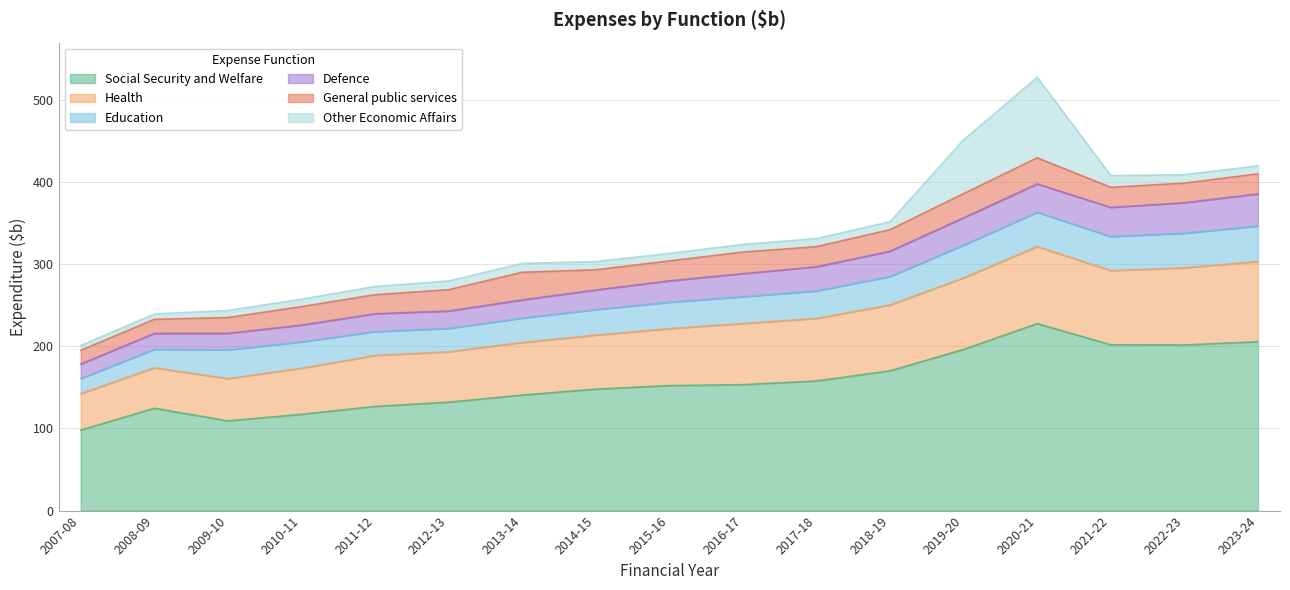

True or false: General public services and Other Economic Affairs cross at least once.

True